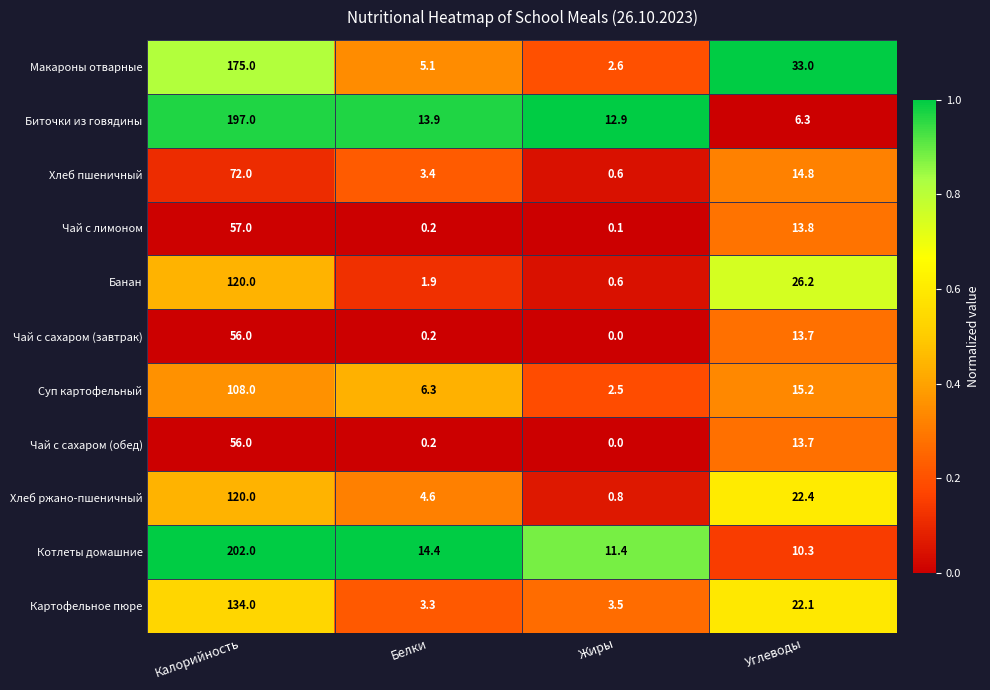

At which label is Чай с сахаром (завтрак) closest to 28?

Углеводы